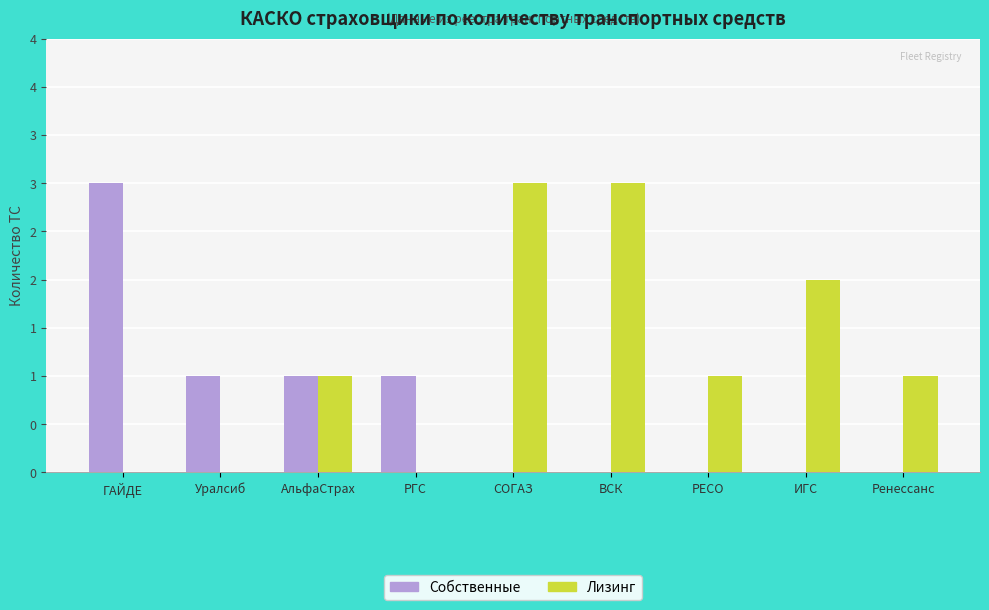

Between АльфаСтрах and ИГС, which series saw the biggest shift?

Собственные